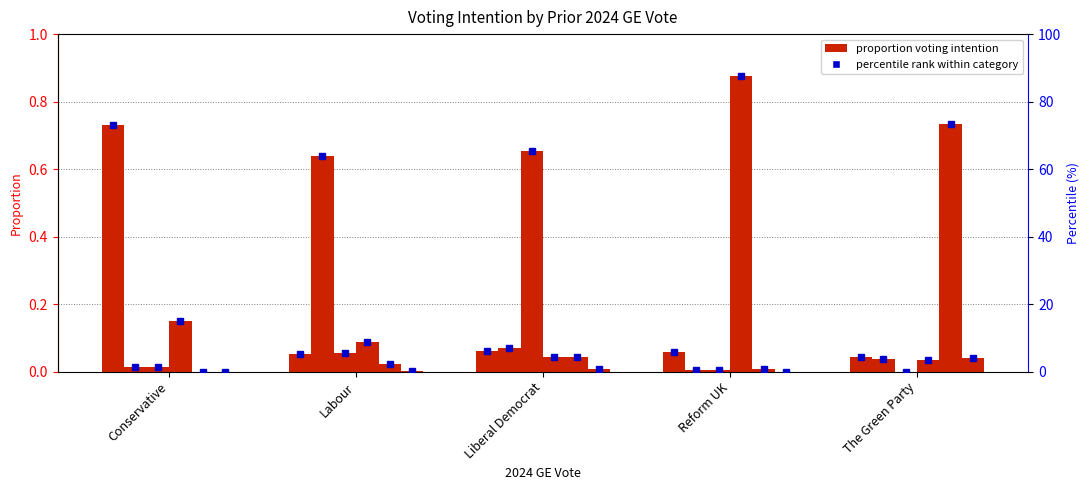

Where does the percentile rank series first go above 5?

Conservative